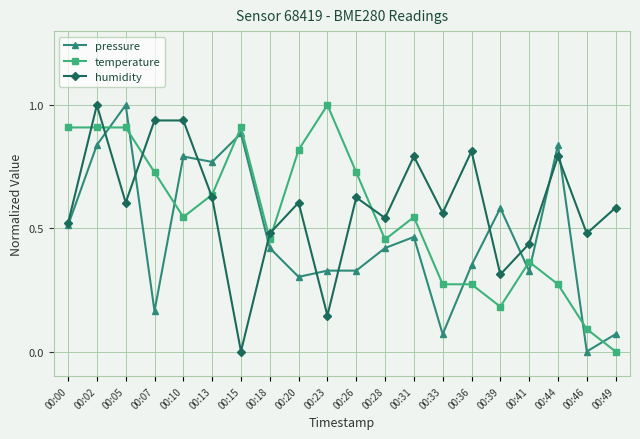

At which label is humidity closest to 0?

00:15